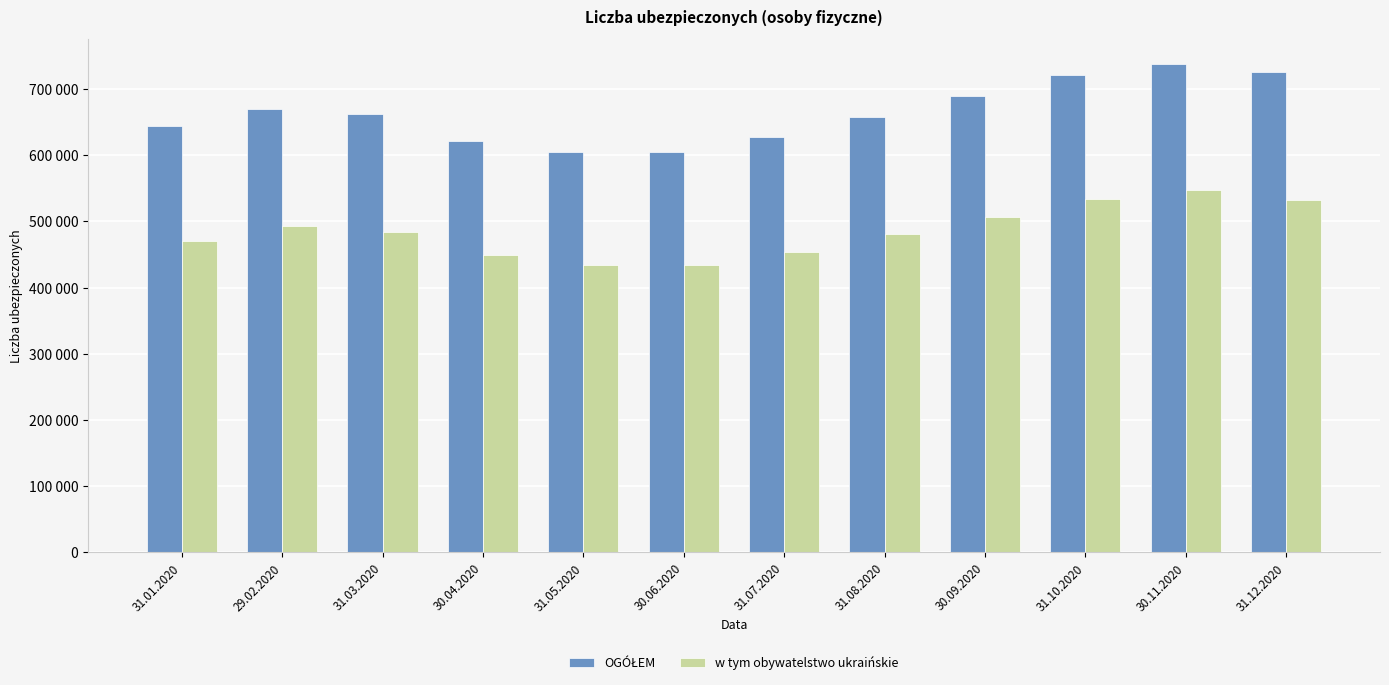

What is the maximum value for OGÓŁEM?

738160